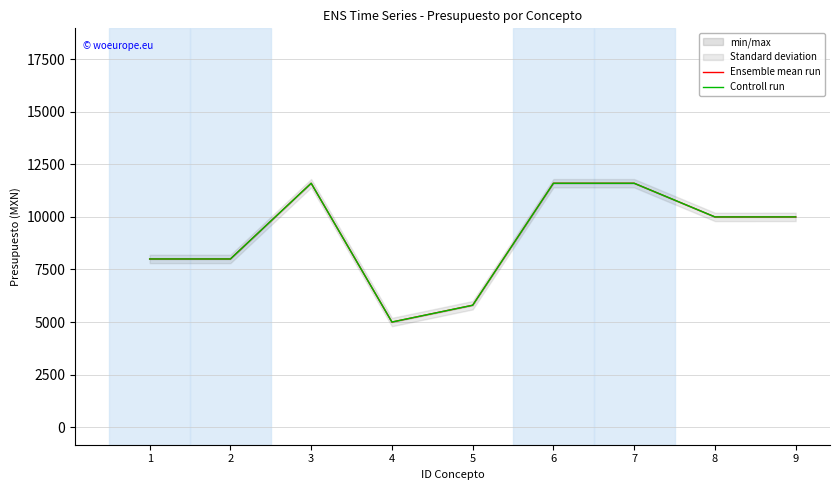

Reading left to right, list all the values displayed in this chart.

Ensemble mean run: 1=8000	2=8000	3=11600	4=5001	5=5800	6=11600	7=11600	8=9999	9=10000
Controll run: 1=8000	2=8000	3=11600	4=5001	5=5800	6=11600	7=11600	8=9999	9=10000